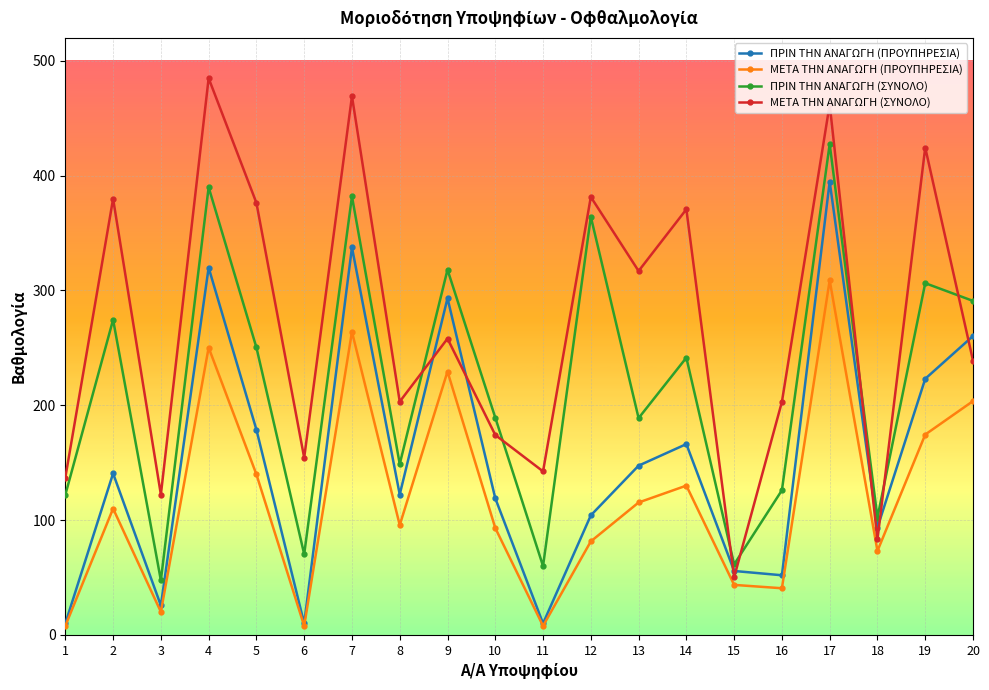

How many interior local valleys does the ΜΕΤΑ ΤΗΝ ΑΝΑΓΩΓΗ (ΣΥΝΟΛΟ) series have?

7